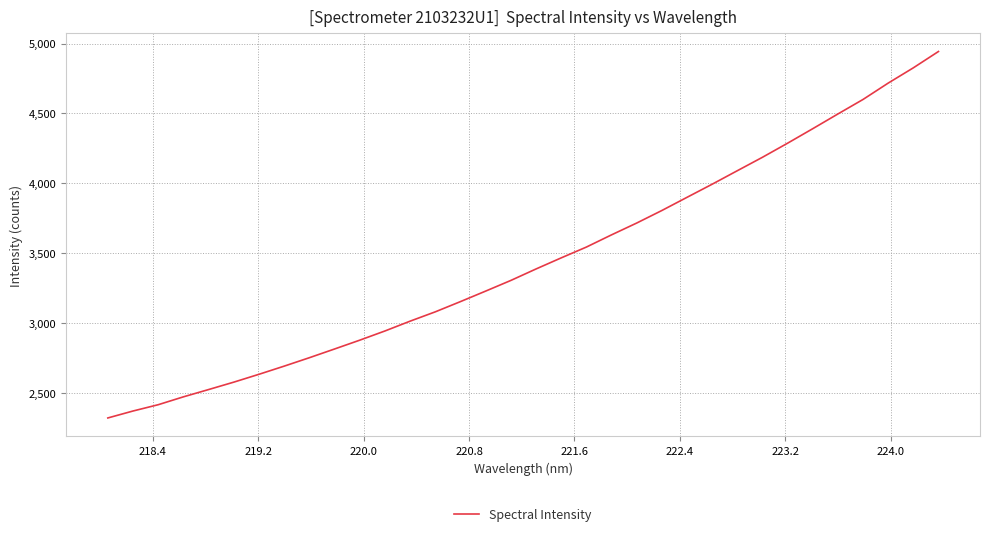

What is the difference between the maximum and minimum values?

2624.6